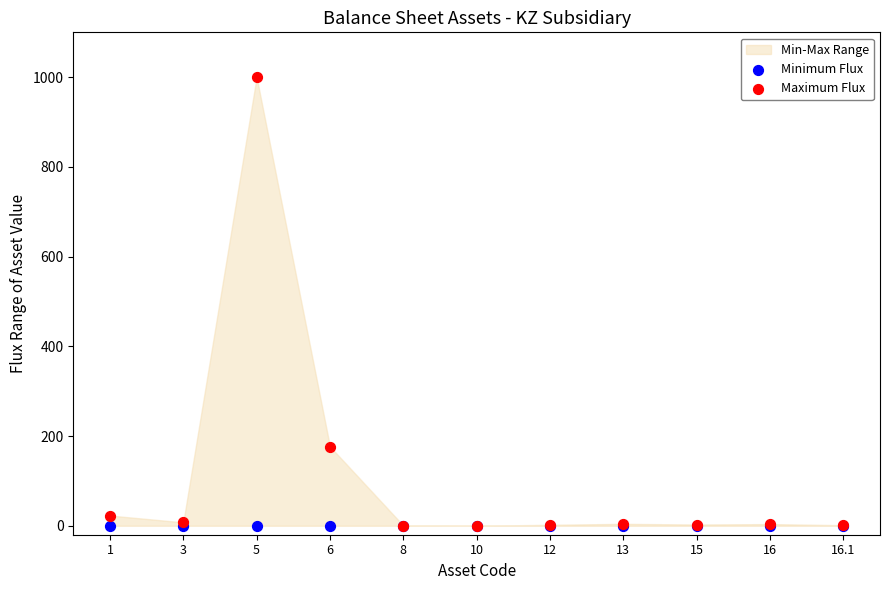

Across all series, what Y value is closest to 500?

176.6